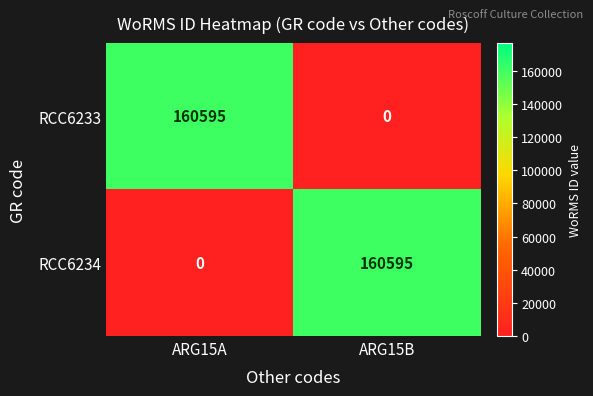

Reading left to right, list all the values displayed in this chart.

RCC6233: ARG15A=160595	ARG15B=0
RCC6234: ARG15A=0	ARG15B=160595